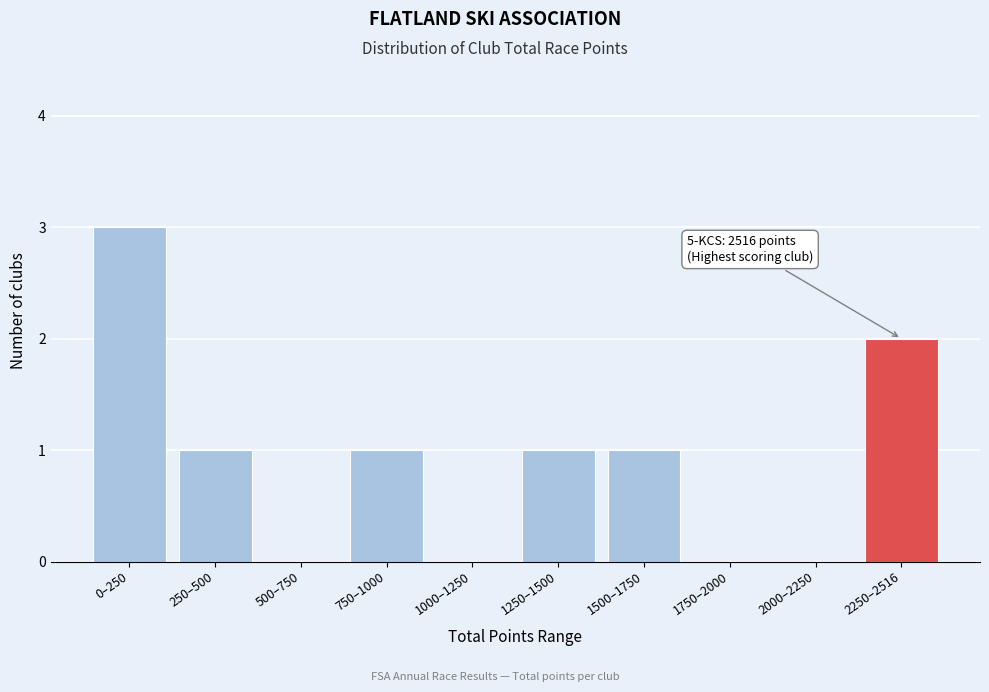

Reading left to right, transcribe all the data shown in this chart.

0–250=3	250–500=1	500–750=0	750–1000=1	1000–1250=0	1250–1500=1	1500–1750=1	1750–2000=0	2000–2250=0	2250–2516=2